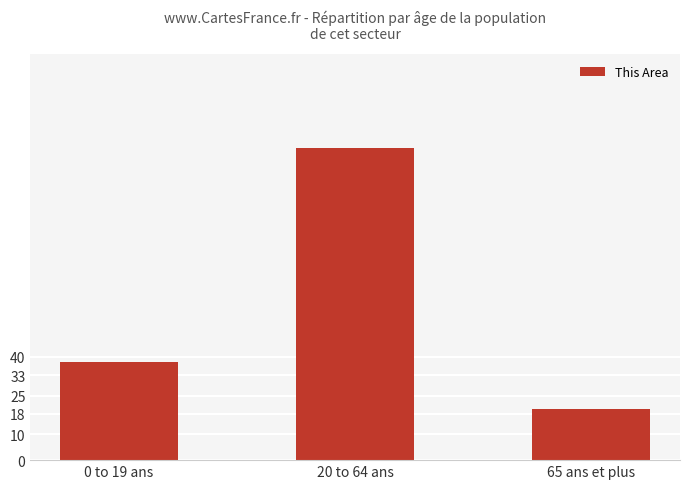

Reading left to right, what are all the values shown in this chart?

38	121	20